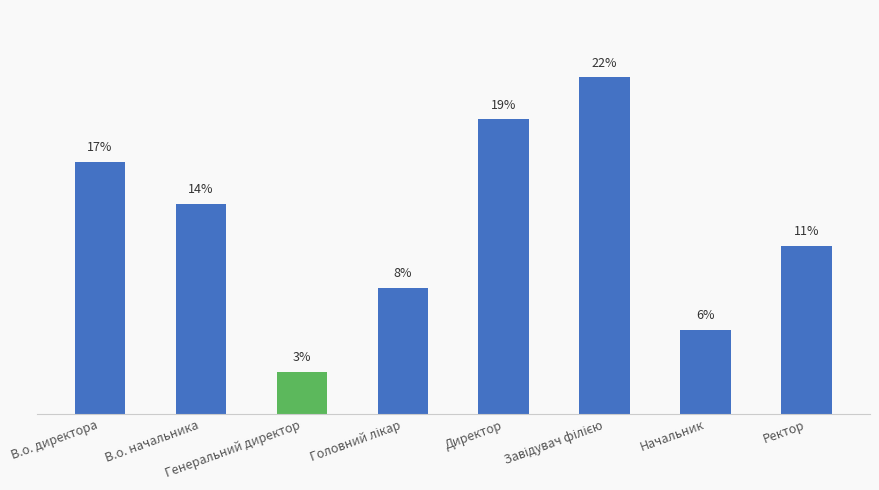

Reading left to right, extract all data points from this chart.

В.о. директора=16.7	В.о. начальника=13.9	Генеральний директор=2.8	Головний лікар=8.3	Директор=19.4	Завідувач філією=22.2	Начальник=5.6	Ректор=11.1